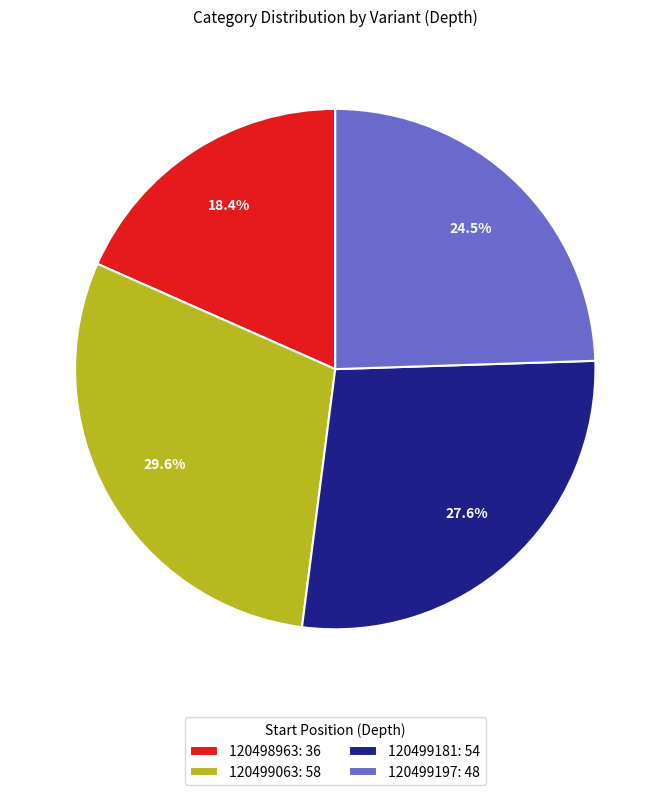

To the nearest percent, what is the difference between the largest and smallest slice percentages?

11%